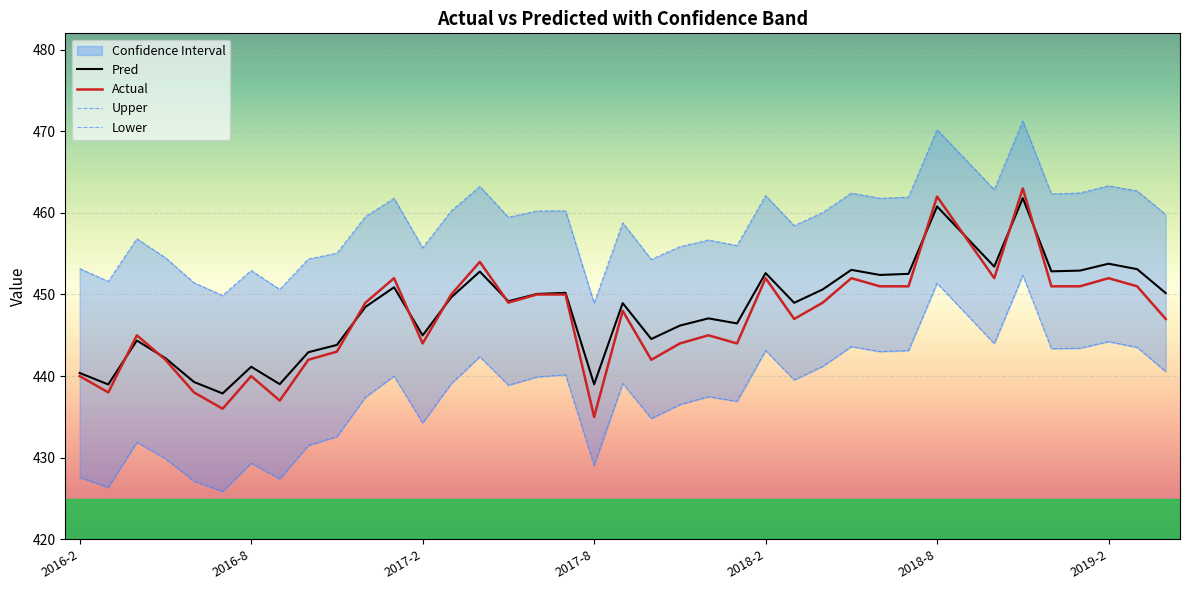

What is the lowest value of the Actual series?

435.0